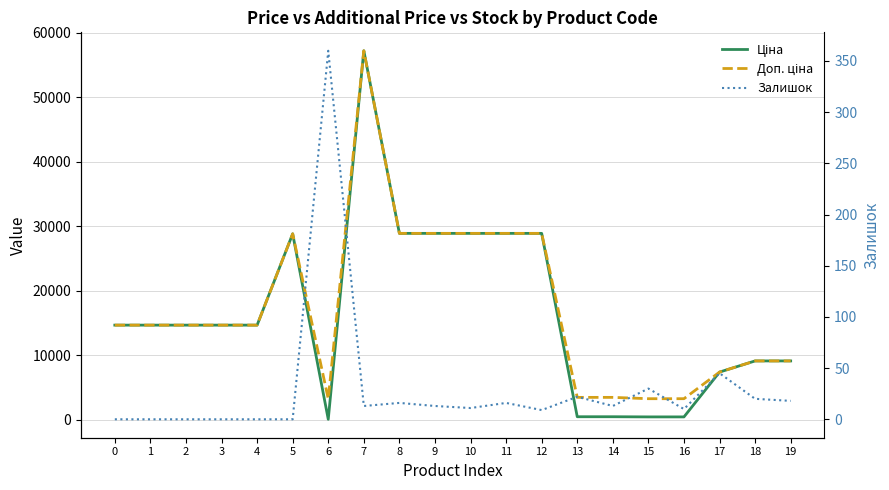

The value of Залишок at 10 is 11.0. True or false?

True